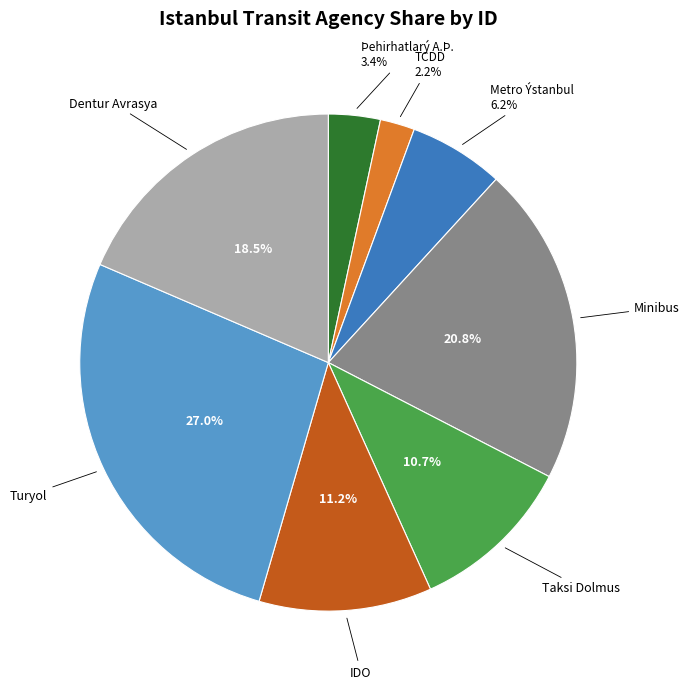

To the nearest percent, what portion does Þehirhatlarý A.Þ. represent?

3%